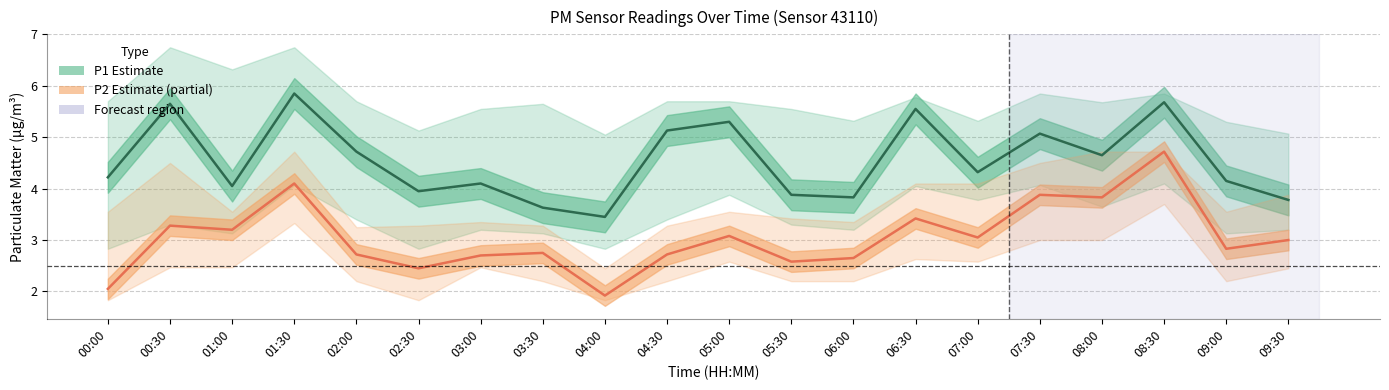

Count the number of data series in this chart.

2